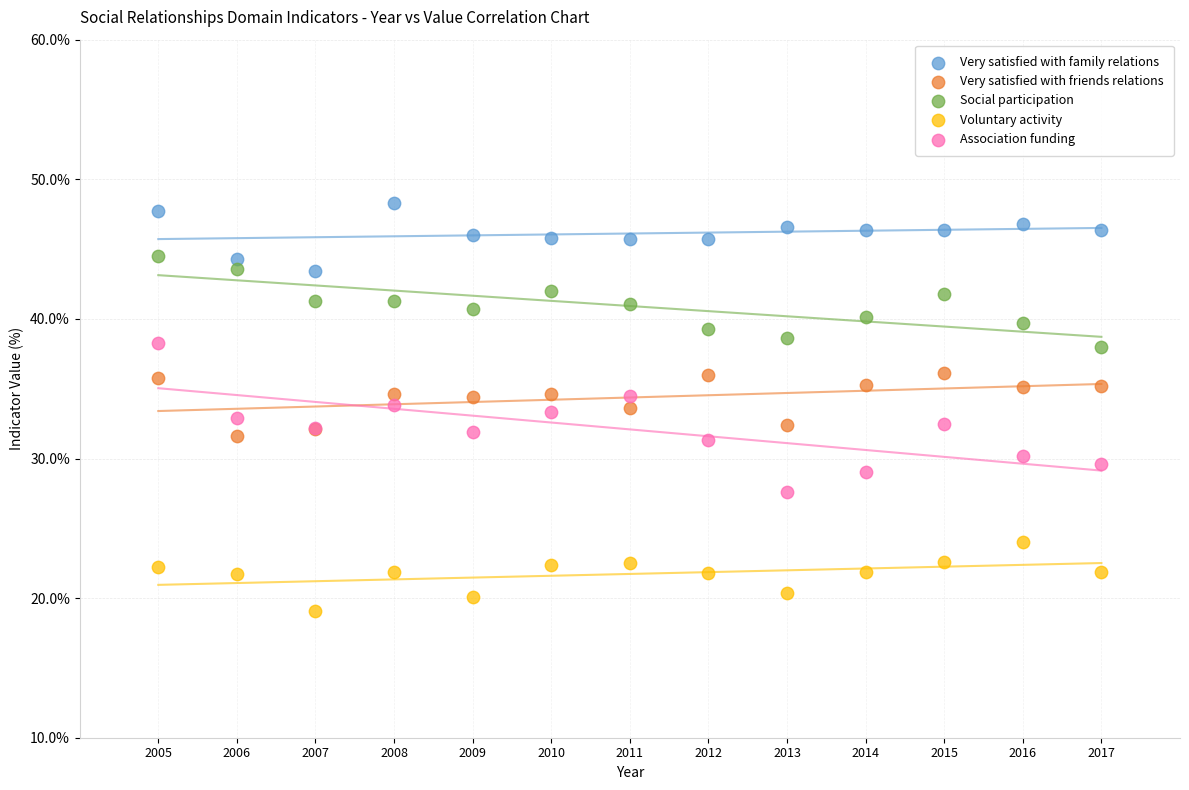

Which series reaches the maximum Y coordinate?

Very satisfied with family relations